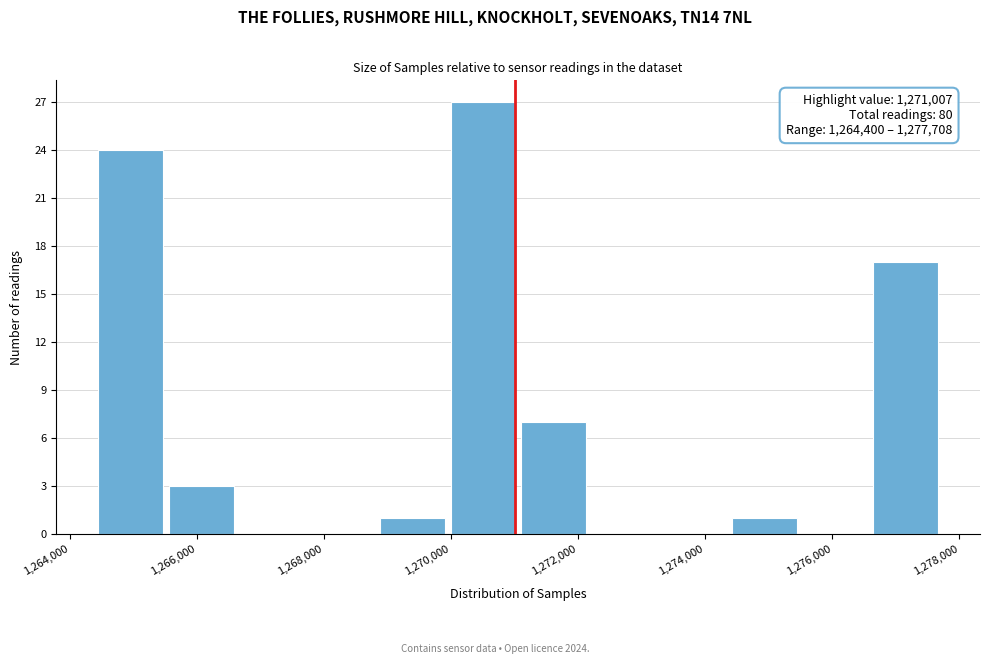

Over which range of the x-axis is the bar tallest?

1270000 to 1271000